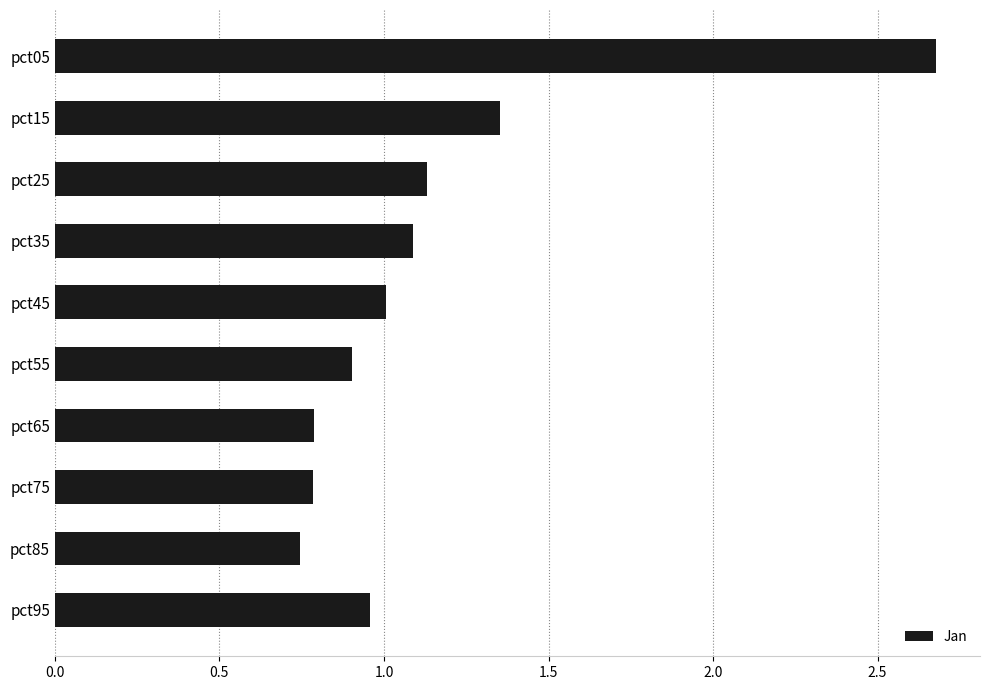

The chart shows a value of 1.1 at pct35. True or false?

True